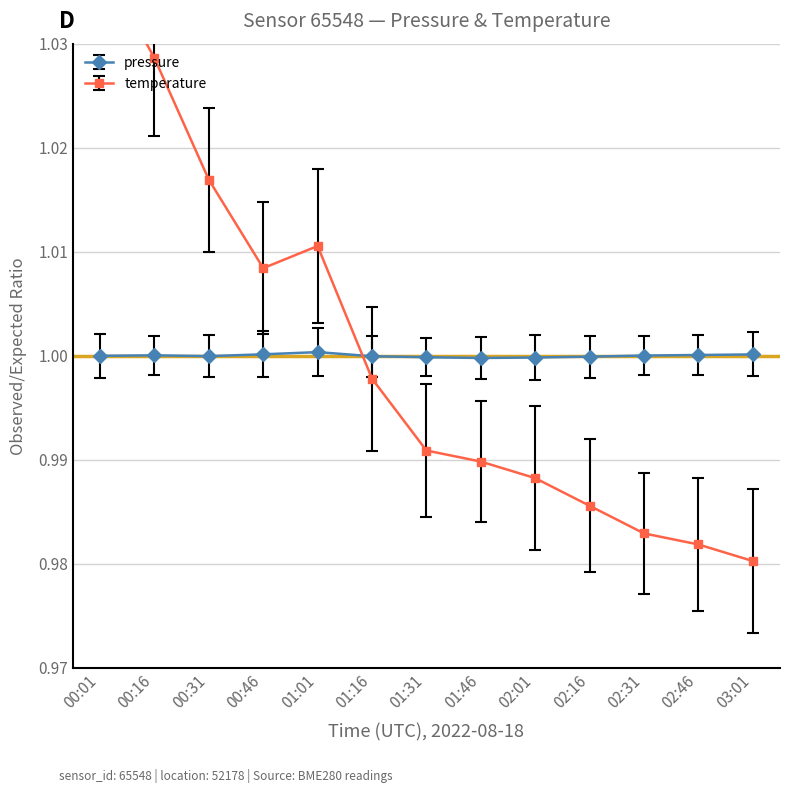

How many times do temperature and pressure cross each other?

1